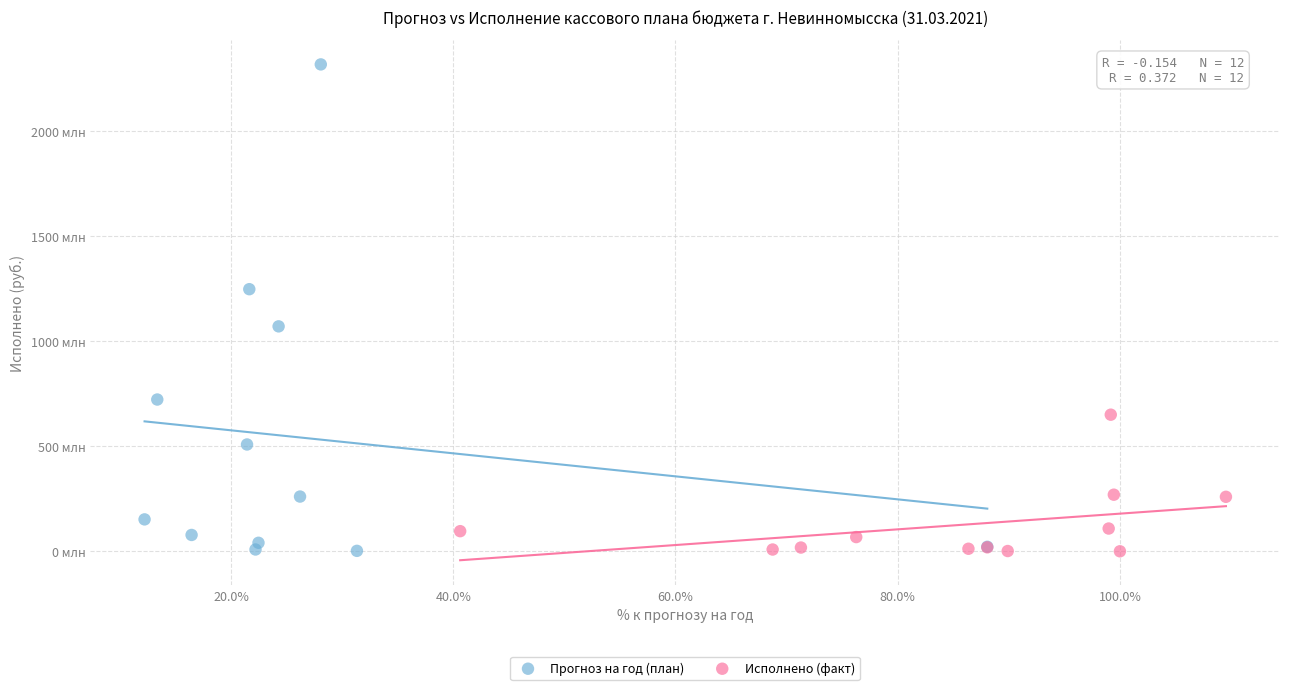

Which series has the widest spread of Y values?

Прогноз на год (план)